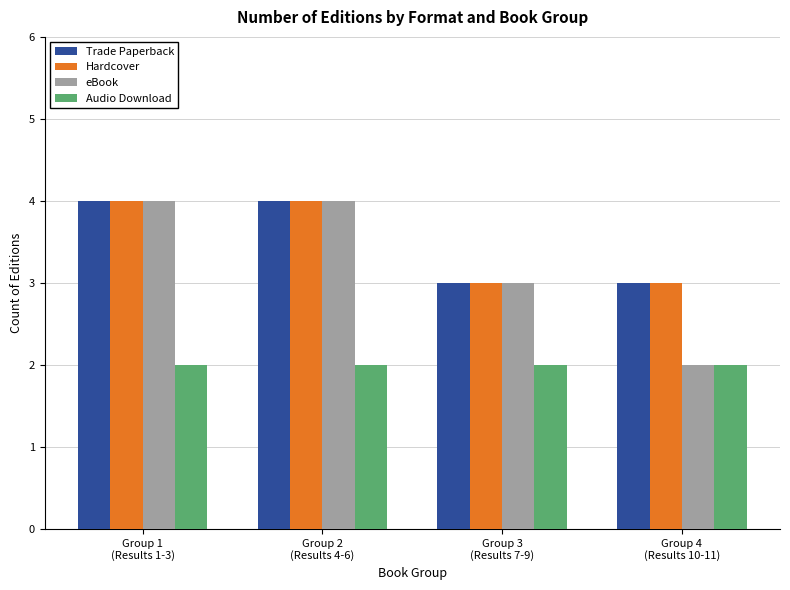

What is the highest value of the Hardcover series?

4